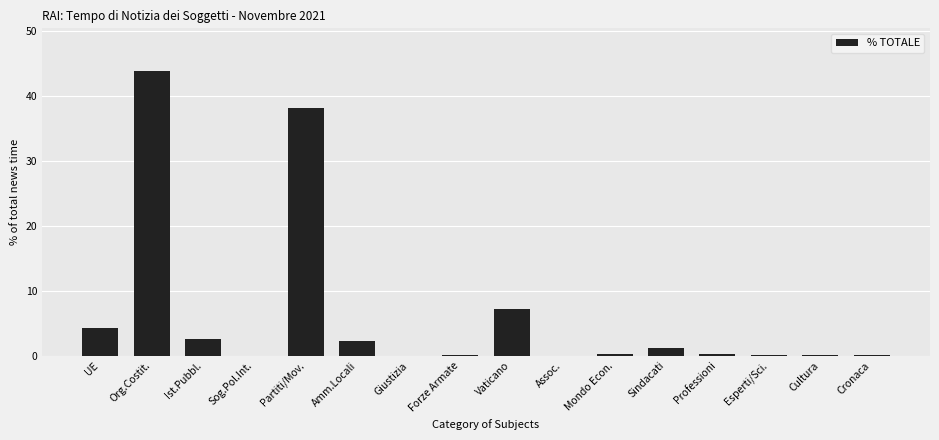

True or false: the data shows 1.1 at Sindacati.

True